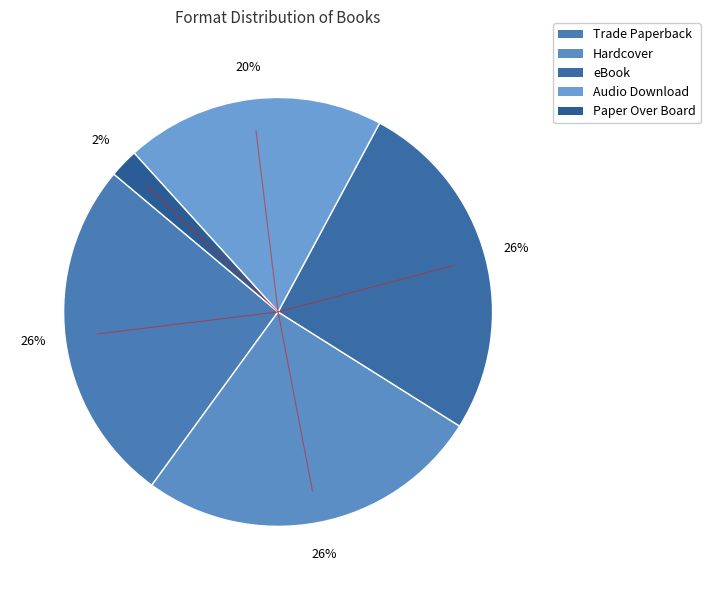

Does any single category account for the majority?

No